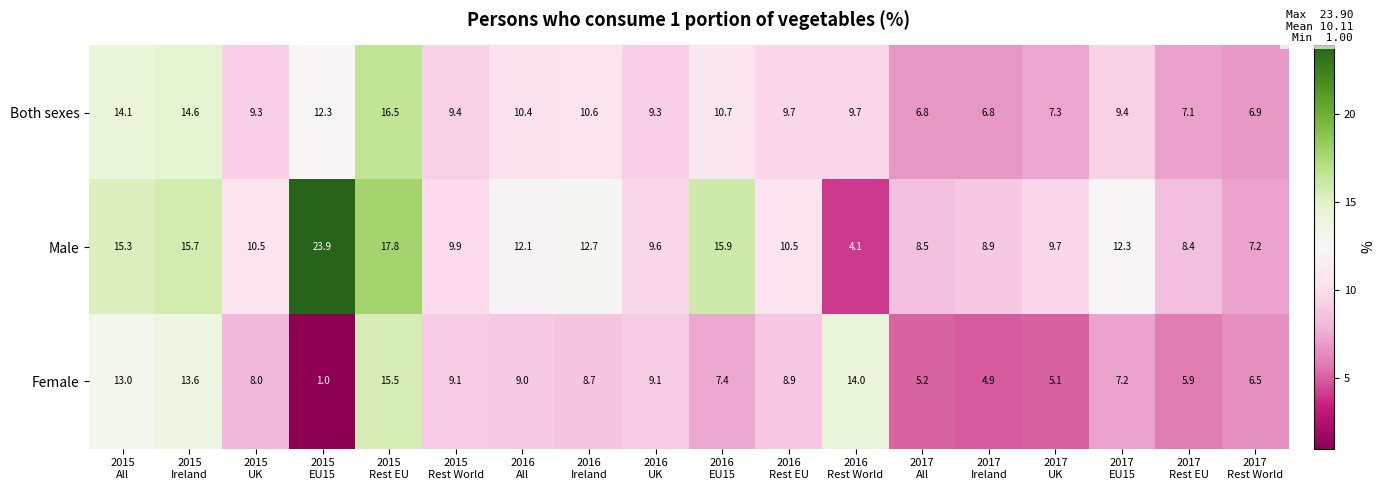

List the series in order of their overall mean, lowest first.

Female, Both sexes, Male